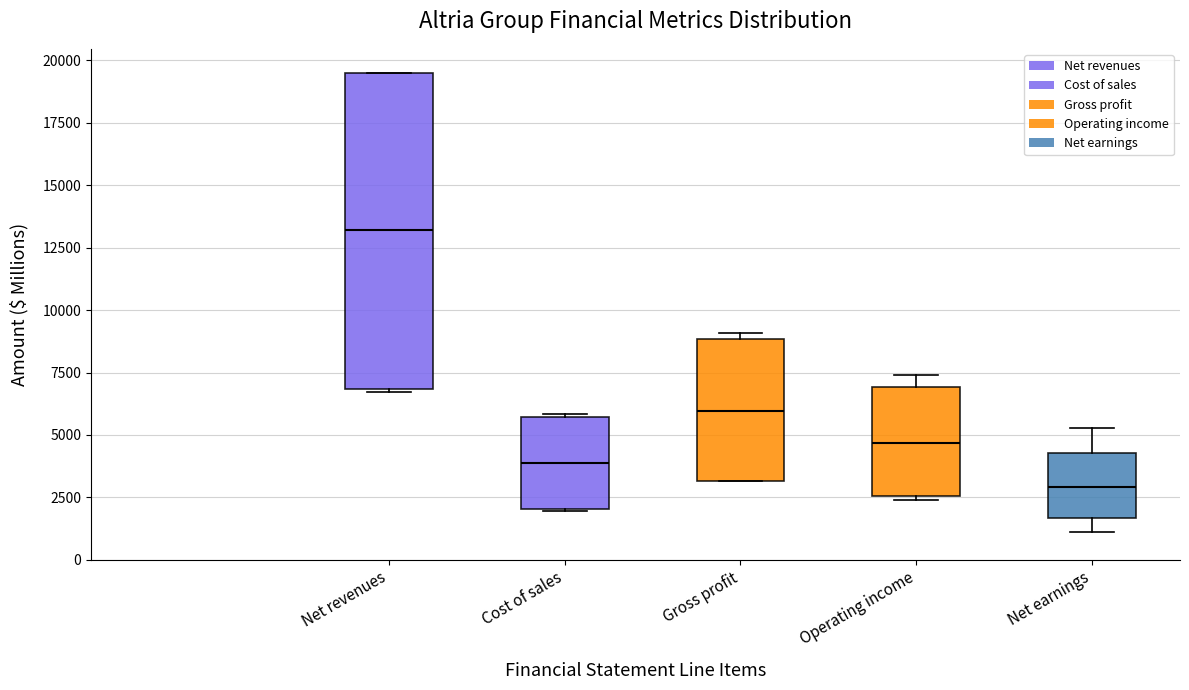

Which box's median line is the lowest?

Net earnings